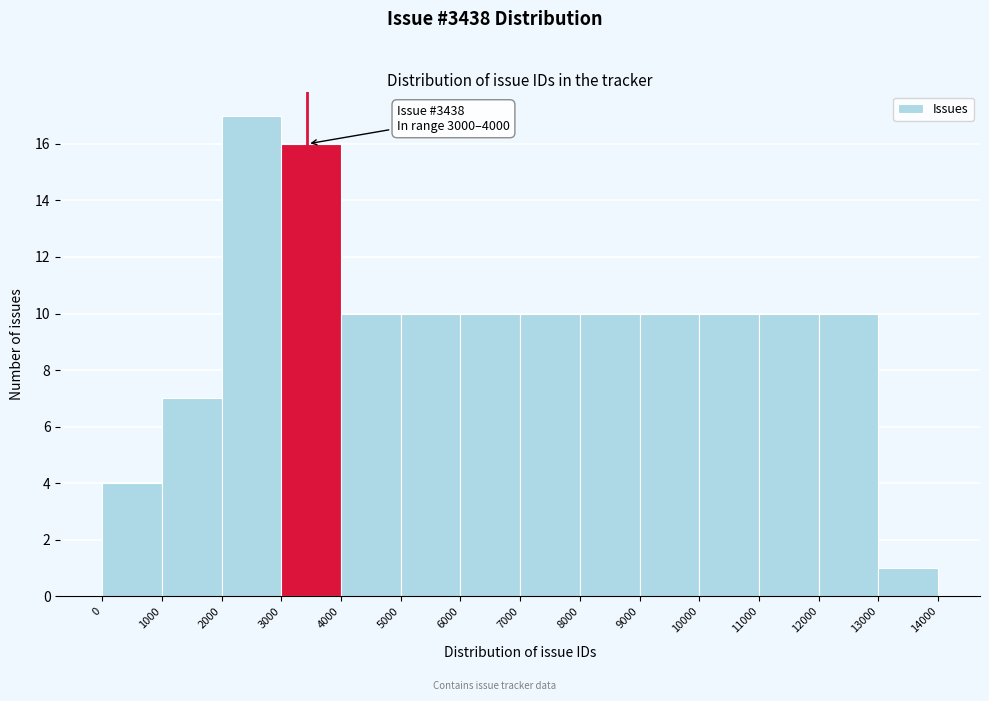

Which range on the x-axis has the tallest bar?

2000 to 3000